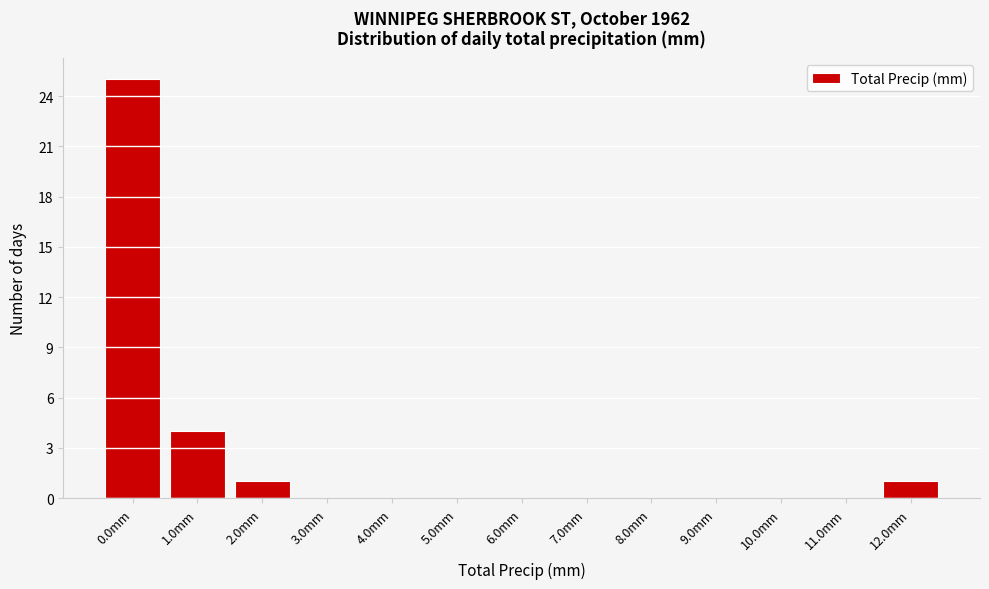

Reading left to right, list every bar in this chart as the range it spans on the x-axis followed by its height. The values are not printed on the chart, so give them approximately, as read against the axis.

-0.5 to 0.5: 25
0.5 to 1.5: 4
1.5 to 2.5: 1
2.5 to 3.5: 0
3.5 to 4.5: 0
4.5 to 5.5: 0
5.5 to 6.5: 0
6.5 to 7.5: 0
7.5 to 8.5: 0
8.5 to 9.5: 0
9.5 to 10.5: 0
10.5 to 11.5: 0
11.5 to 12.5: 1